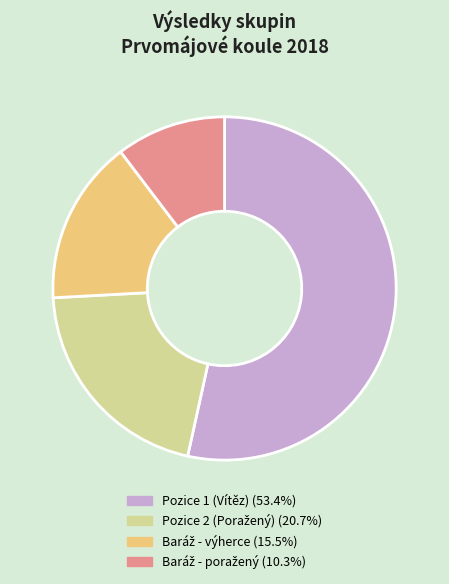

Is there a majority slice in this chart?

Yes